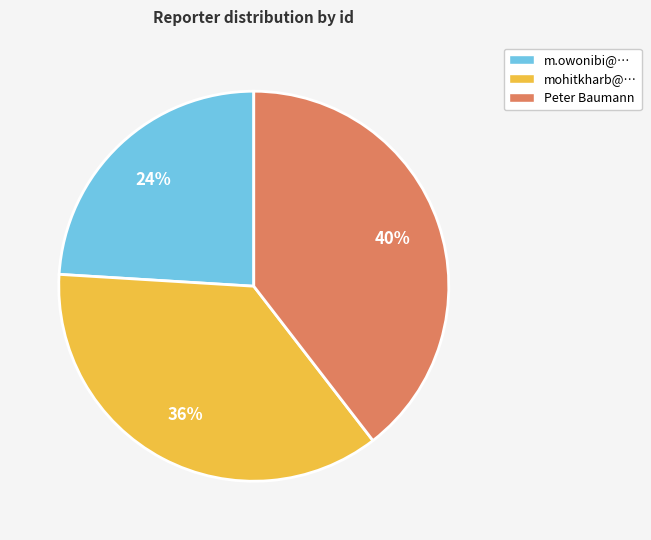

What percentage is the mohitkharb@… slice, to the nearest percent?

36%